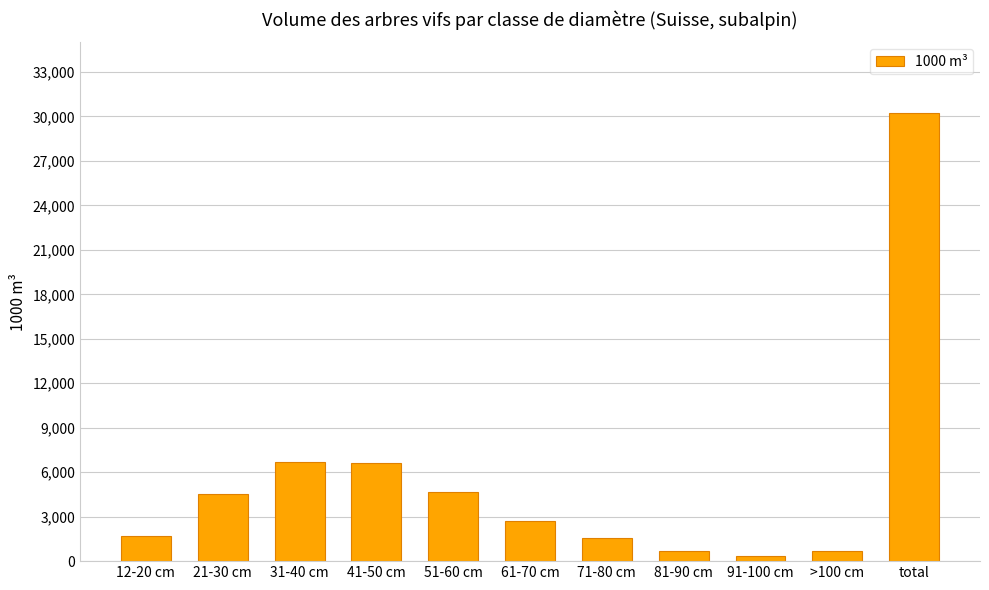

What is the difference between the maximum and minimum values?

29939